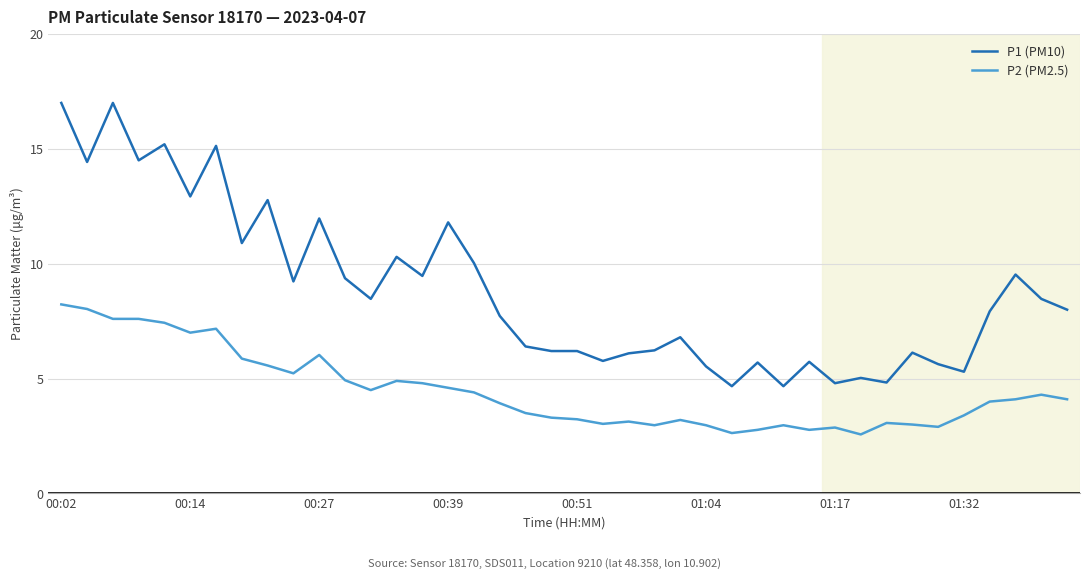

Which series has the largest total across all categories?

P1 (PM10)